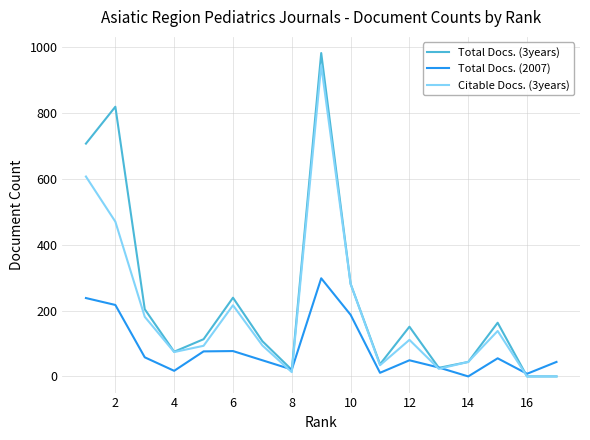

Which series has the largest range (max minus min)?

Total Docs. (3years)